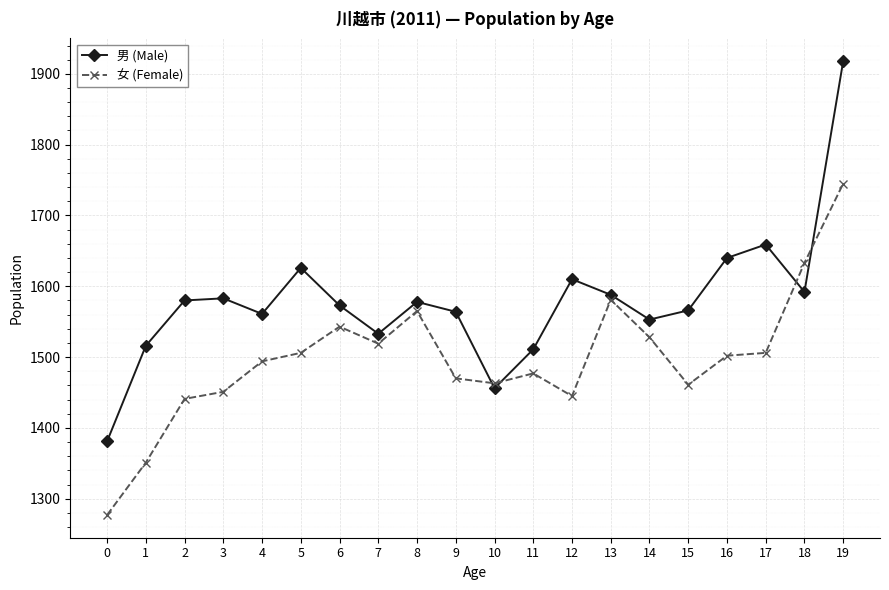

Which category has the highest value in the 男 (Male) series?

19